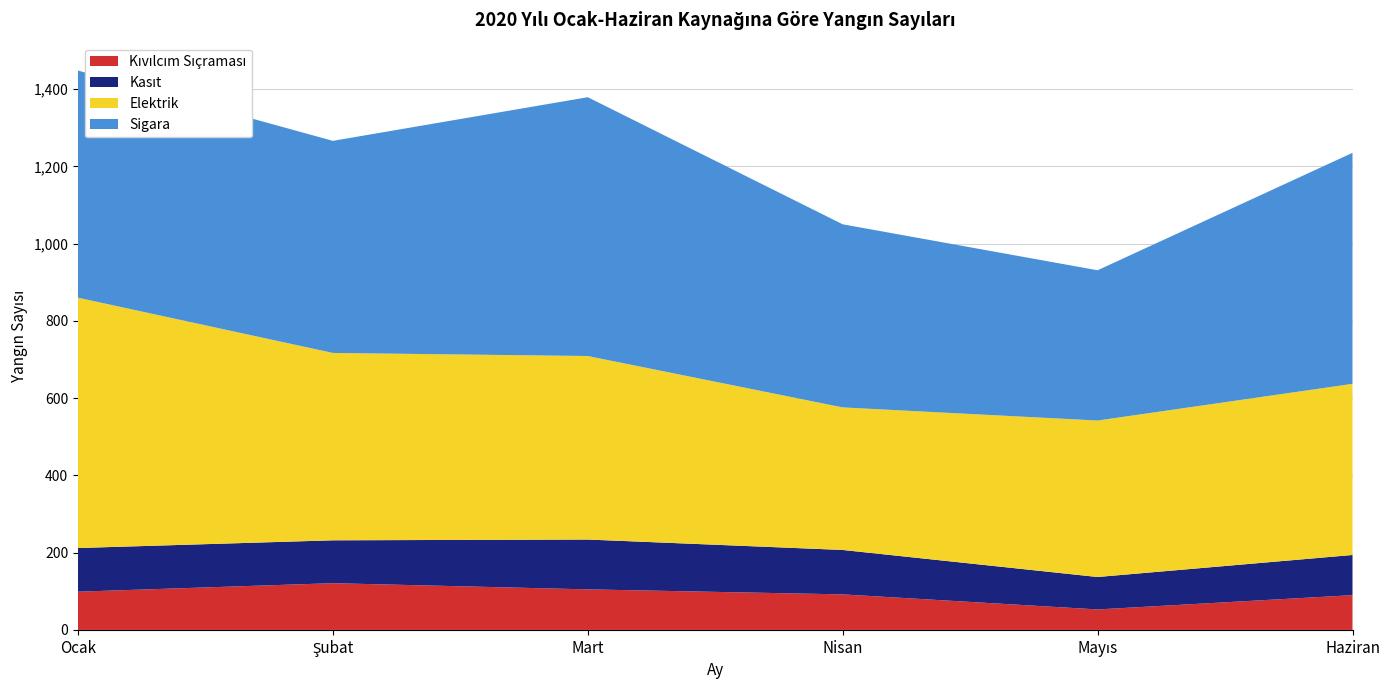

Reading right to left, what are all the values shown in this chart?

Sigara: 598	389	474	670	549	588
Elektrik: 443	405	369	475	485	648
Kasıt: 104	84	115	129	111	113
Kıvılcım Sıçraması: 90	53	92	105	121	99